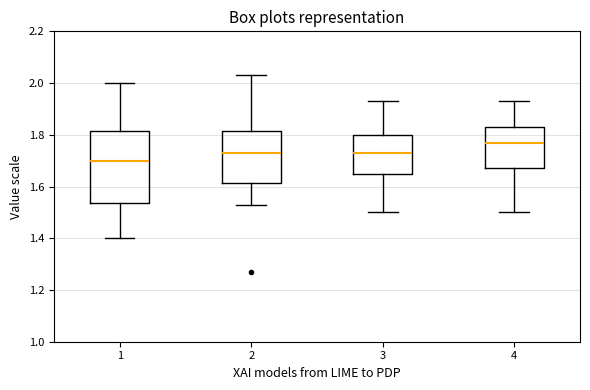

Reading left to right, read every box against the y-axis: the position of its median line, the range the box covers, and the ends of its whiskers. The values are not printed on the chart, so give them approximately, as read against the axis.

1: median 1.70, box 1.54 to 1.82, whiskers 1.40 to 2.00
2: median 1.74, box 1.62 to 1.82, whiskers 1.54 to 2.04
3: median 1.74, box 1.66 to 1.80, whiskers 1.50 to 1.94
4: median 1.78, box 1.68 to 1.84, whiskers 1.50 to 1.94